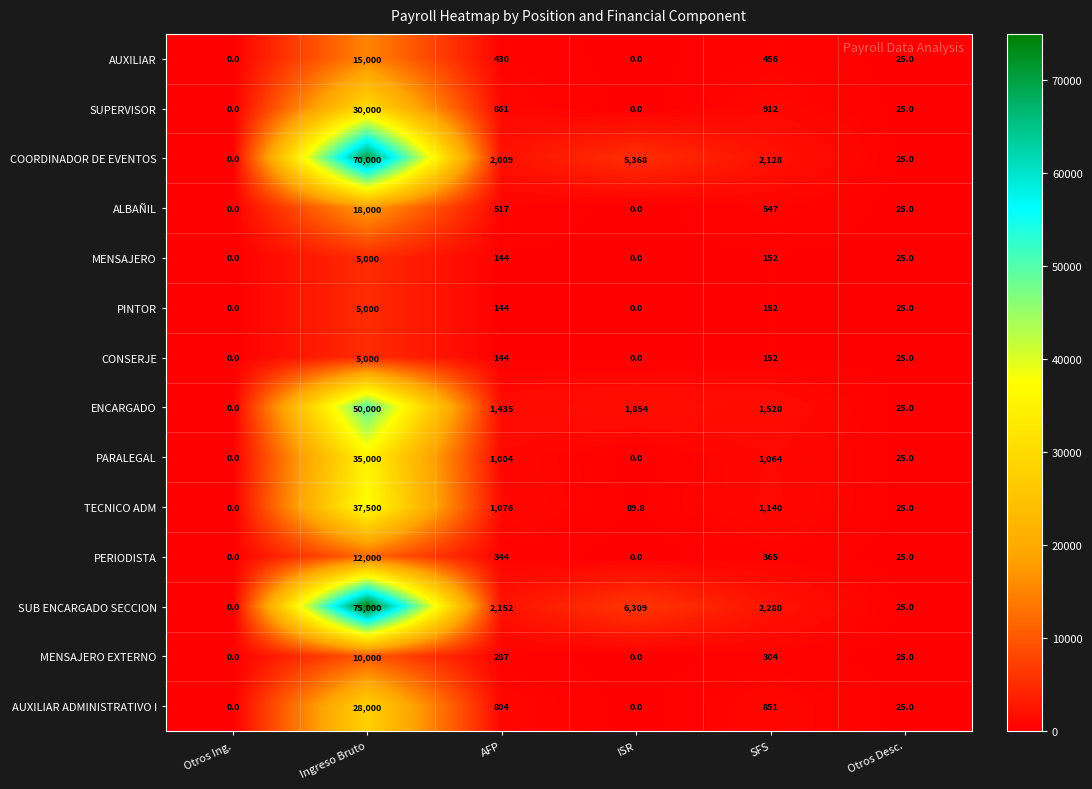

What is the difference between the COORDINADOR DE EVENTOS values at AFP and SFS?

119.0